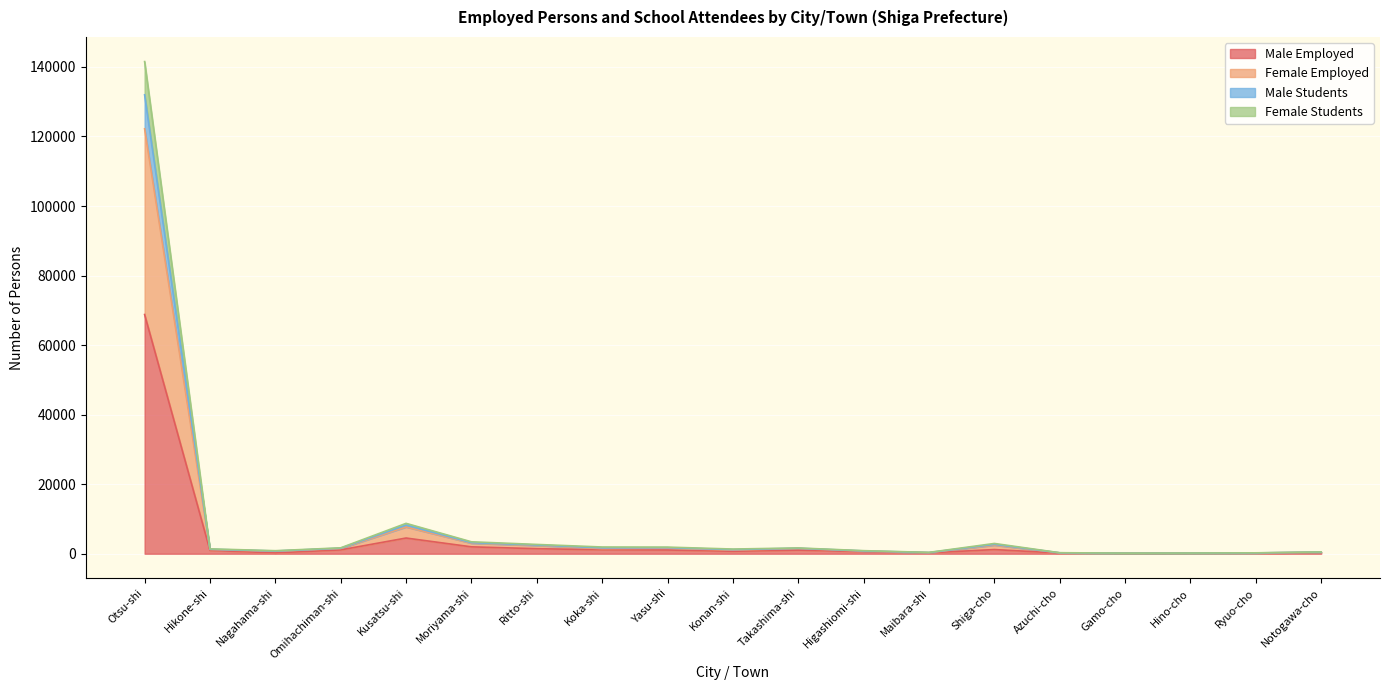

How many series are shown in this chart?

4